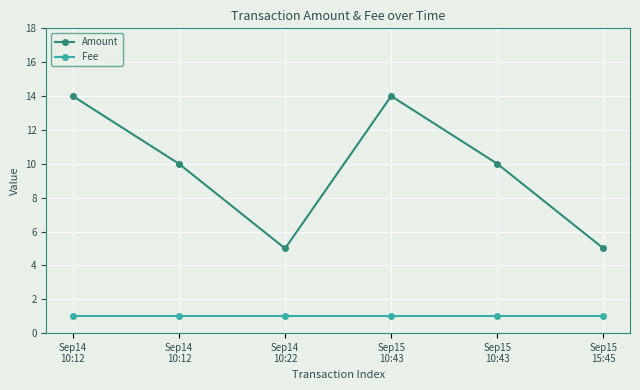

How many series are shown in this chart?

2